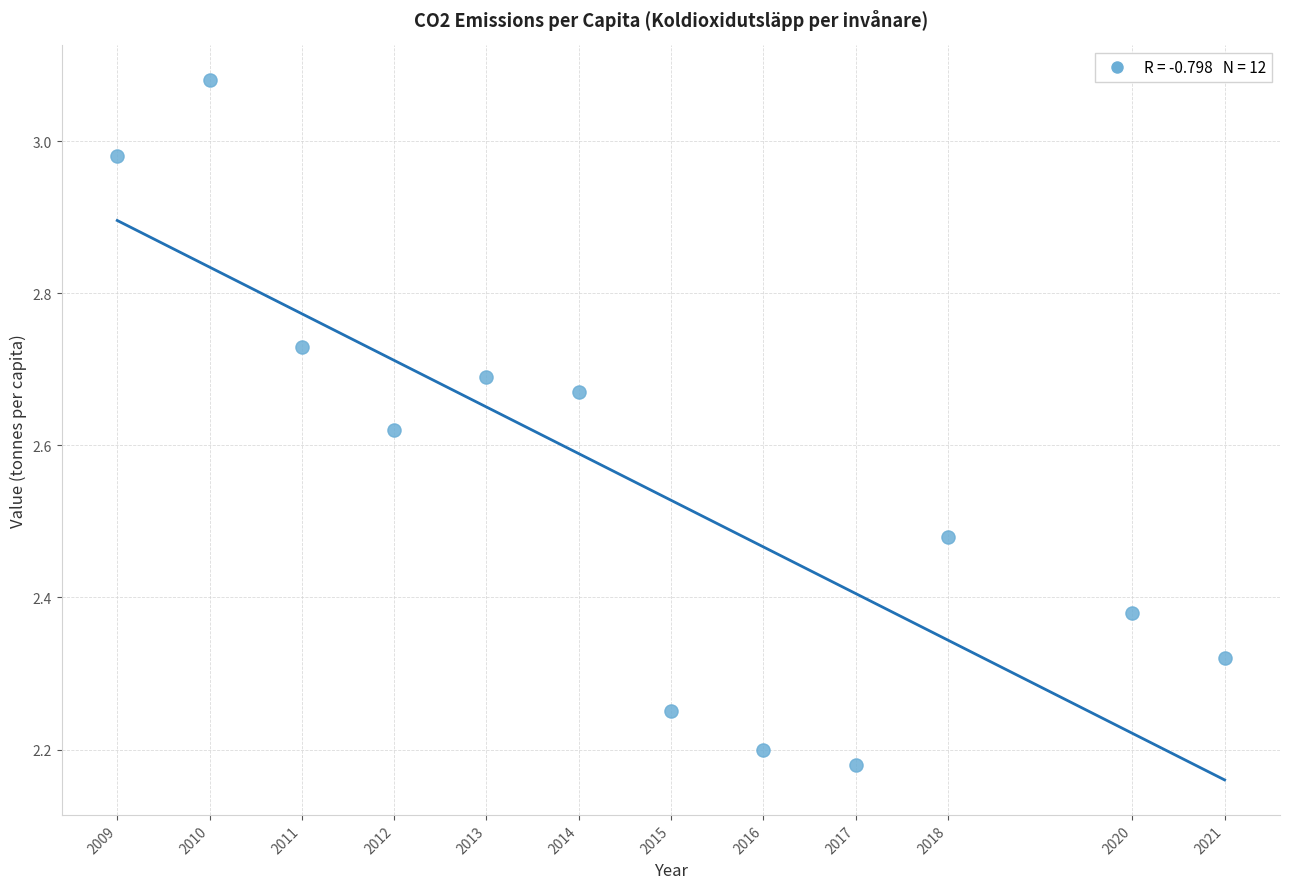

What is the average X value?

2014.7